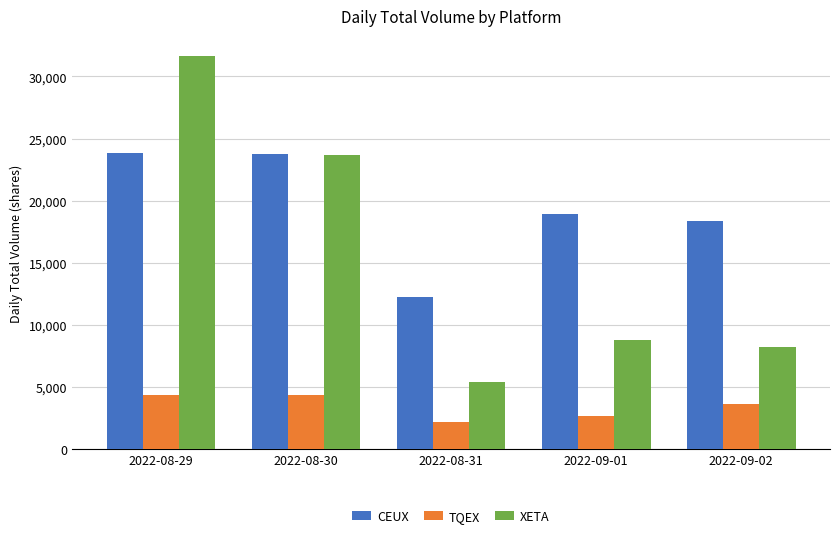

What is the label of the 1st bar from the right?

2022-09-02